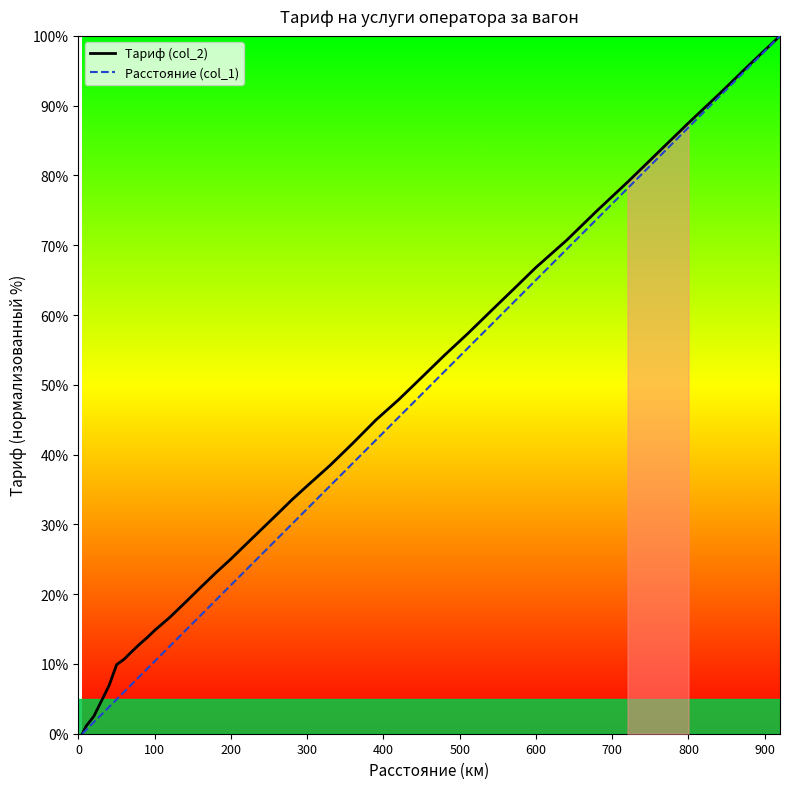

What is the average value of the Тариф (col_2) series?

40.0